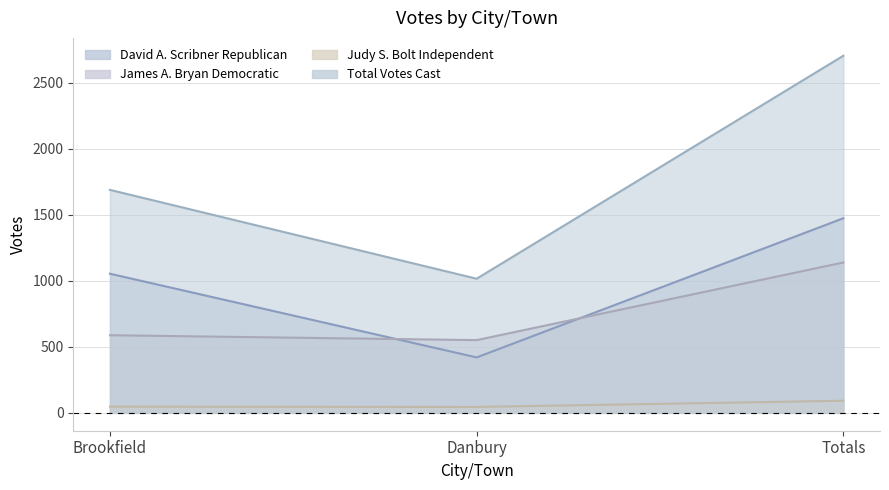

Reading right to left, what are all the values shown in this chart?

David A. Scribner Republican: 1474	420	1054
James A. Bryan Democratic: 1139	551	588
Judy S. Bolt Independent: 92	45	47
Total Votes Cast: 2705	1016	1689